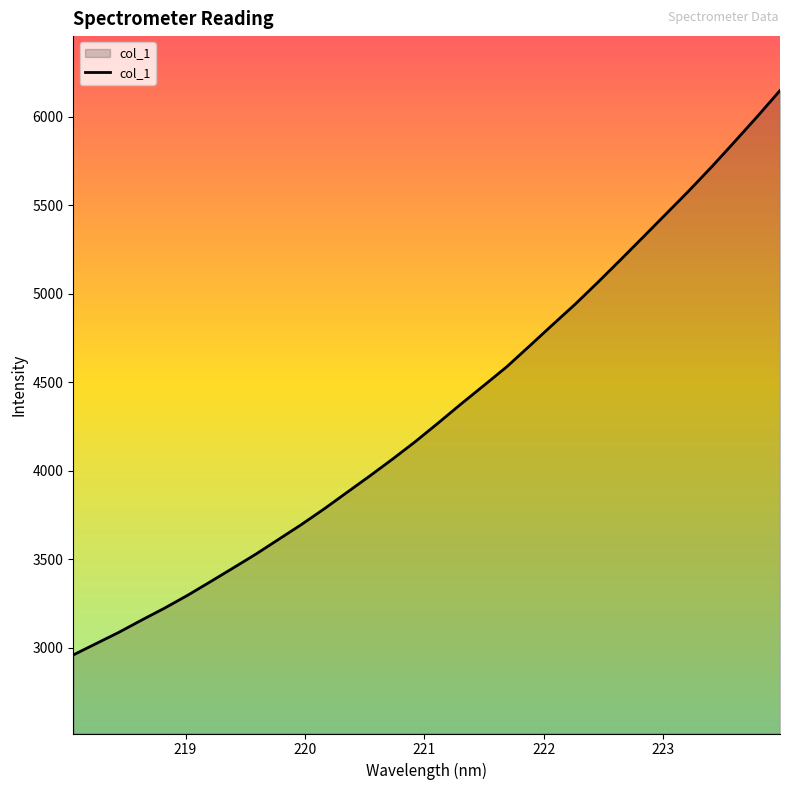

What is the difference between the maximum and minimum values?

3189.0